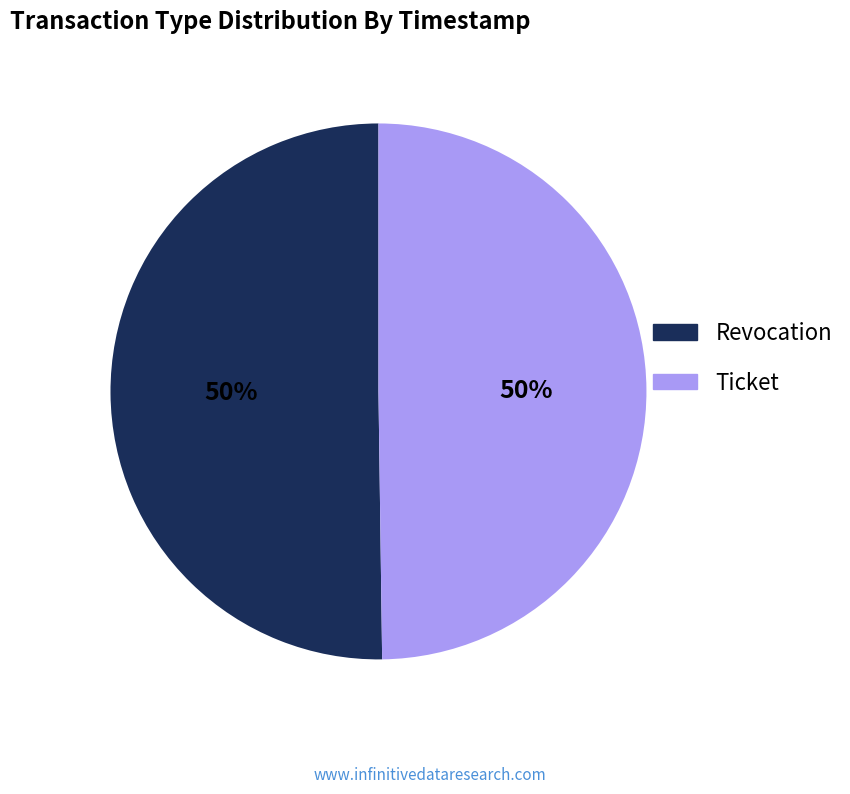

True or false: Revocation accounts for 50% of the total.

True